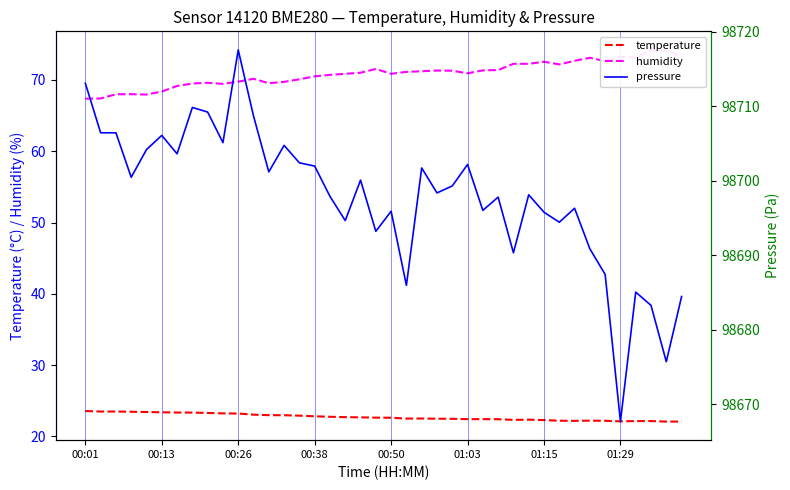

How many categories are shown in the chart?

40